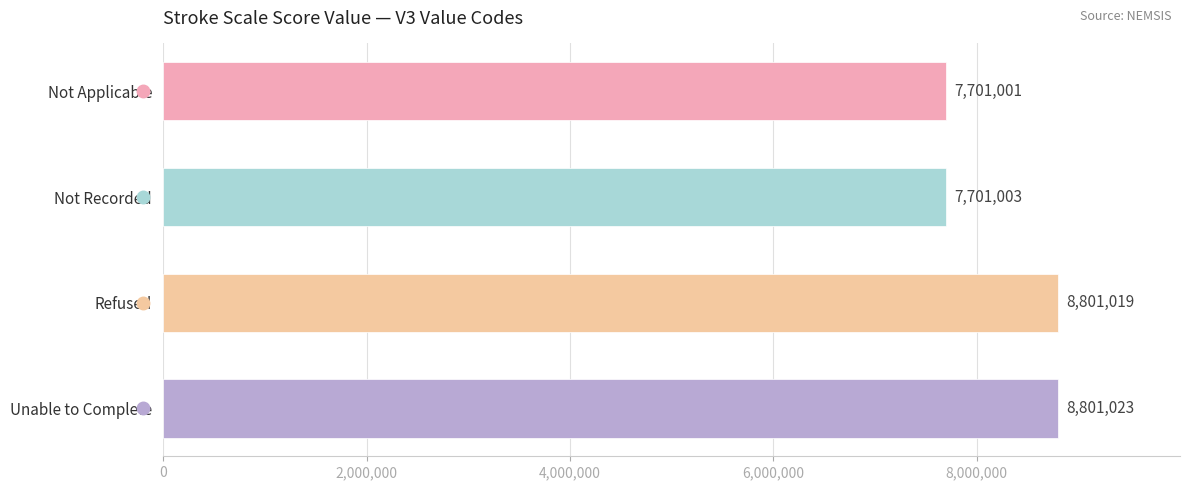

What is the smallest value displayed?

7701001